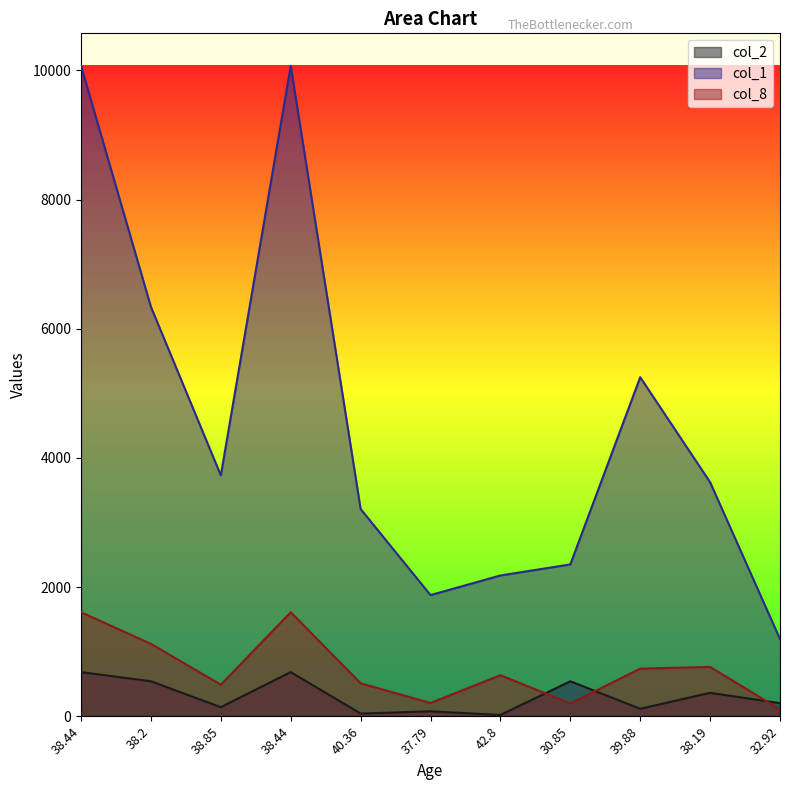

Reading left to right, what are all the values shown in this chart?

col_2: 685	543	142	685	43	78	21	543	117	364	204
col_1: 10070	6339	3731	10070	3210	1877	2181	2352	5250	3624	1196
col_8: 1612	1122	490	1612	512	207	637	200	739	765	108